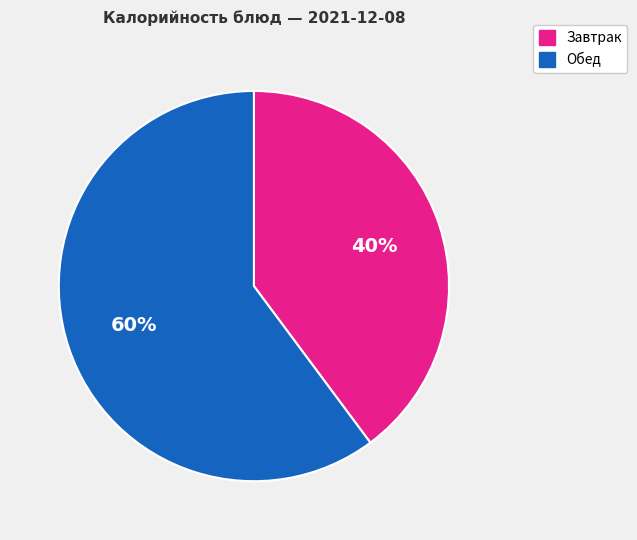

To the nearest percent, what is the average slice percentage?

50%